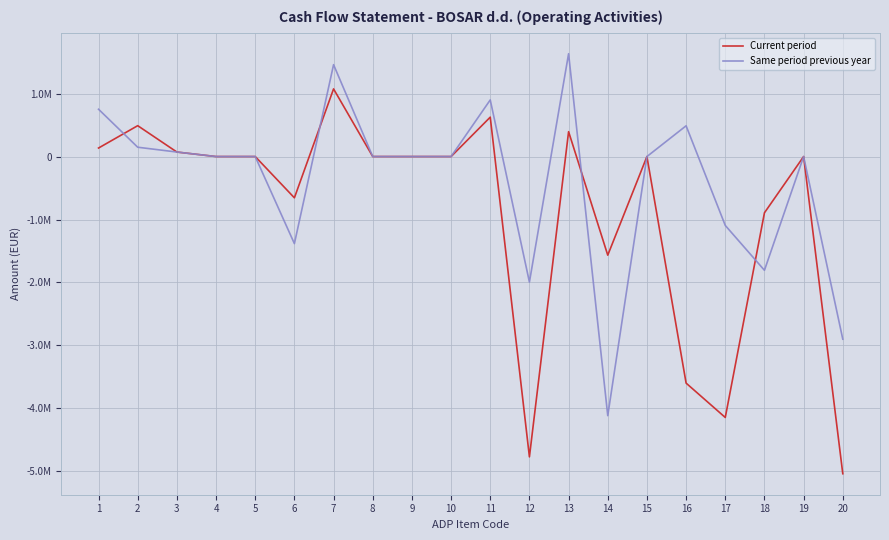

In Same period previous year, how many points are lower than both neighbors (excluding endpoints)?

4